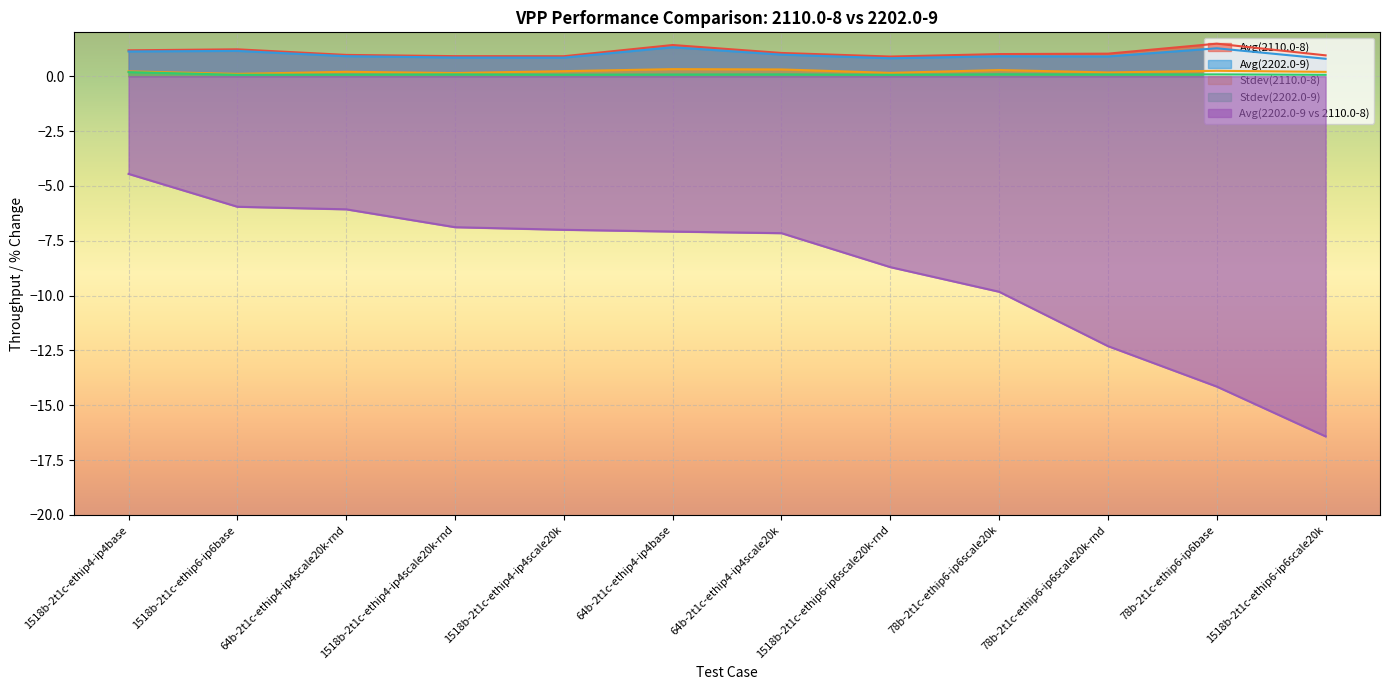

What is the maximum value for Stdev(2110.0-8)?

0.3